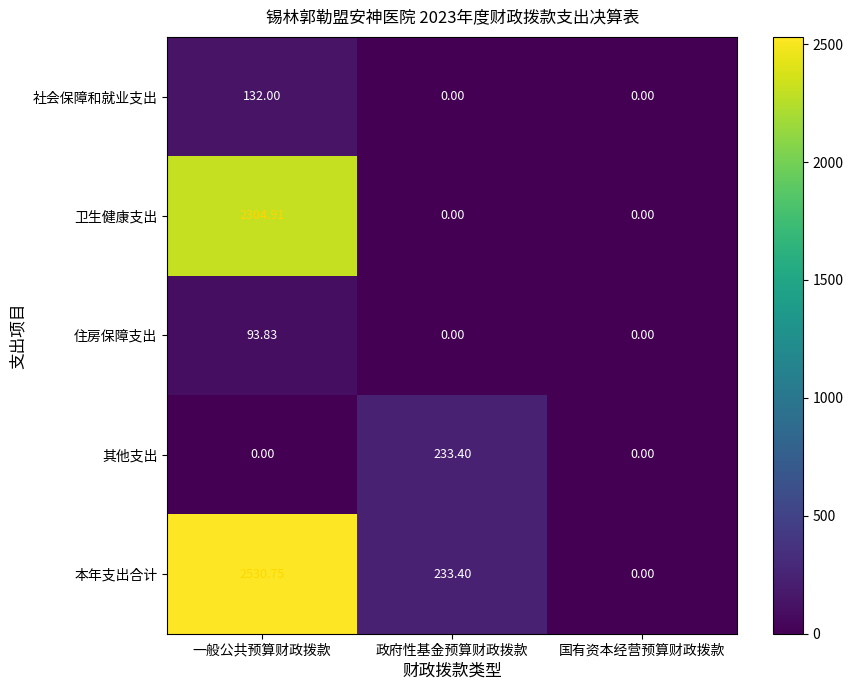

How many values in the 本年支出合计 series are below 233?

1